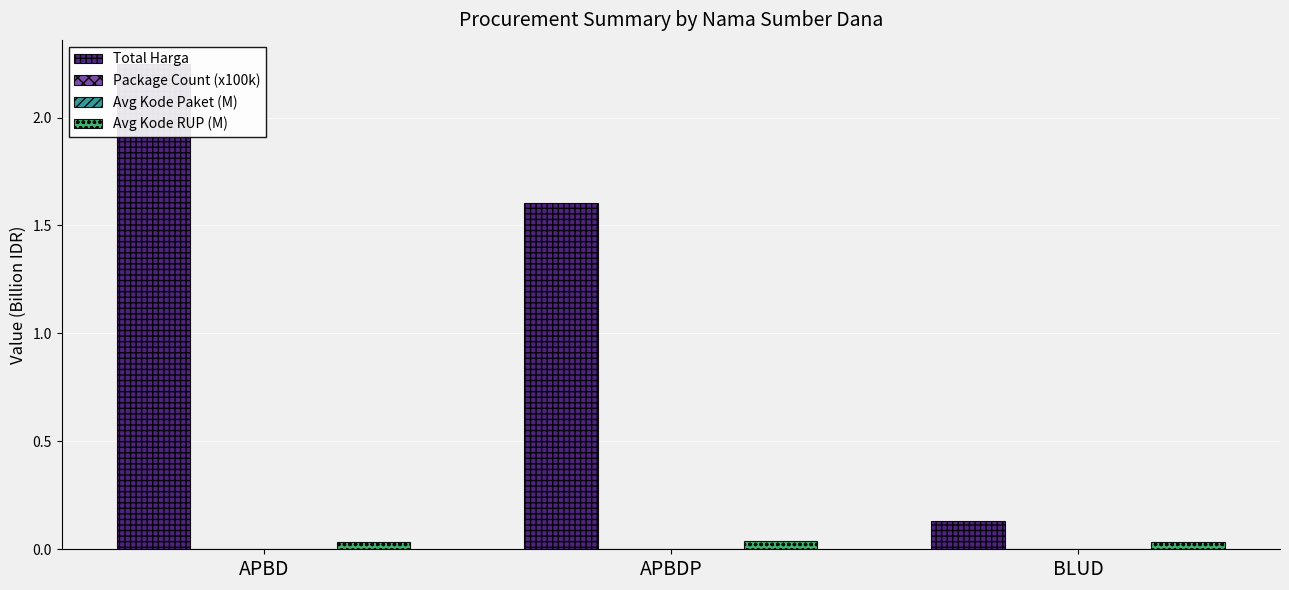

Is the value of Total Harga at APBDP greater than the value of Package Count (x100k) at APBDP?

Yes